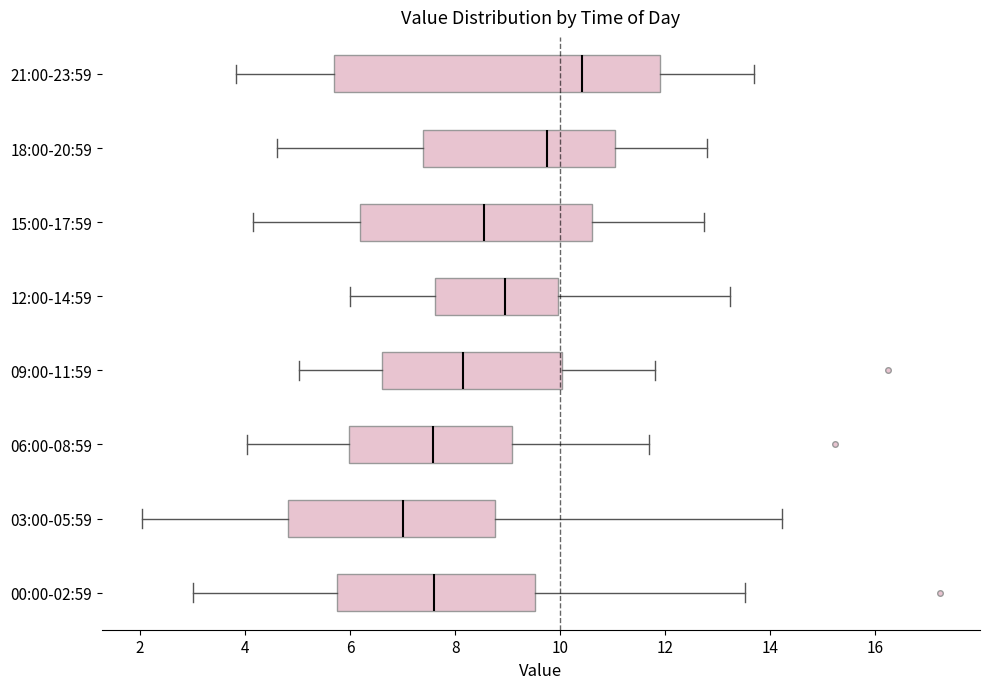

Reading bottom to top, transcribe this box plot: for each box, give where its median line is, the range the box spans, and where its two whiskers end, as read against the x-axis. The values are not printed on the chart, so give them approximately, as read against the axis.

00:00-02:59: median 7.6, box 5.8 to 9.6, whiskers 3.0 to 13.6
03:00-05:59: median 7.0, box 4.8 to 8.8, whiskers 2.0 to 14.2
06:00-08:59: median 7.6, box 6.0 to 9.0, whiskers 4.0 to 11.6
09:00-11:59: median 8.2, box 6.6 to 10.0, whiskers 5.0 to 11.8
12:00-14:59: median 9.0, box 7.6 to 10.0, whiskers 6.0 to 13.2
15:00-17:59: median 8.6, box 6.2 to 10.6, whiskers 4.2 to 12.8
18:00-20:59: median 9.8, box 7.4 to 11.0, whiskers 4.6 to 12.8
21:00-23:59: median 10.4, box 5.6 to 12.0, whiskers 3.8 to 13.6